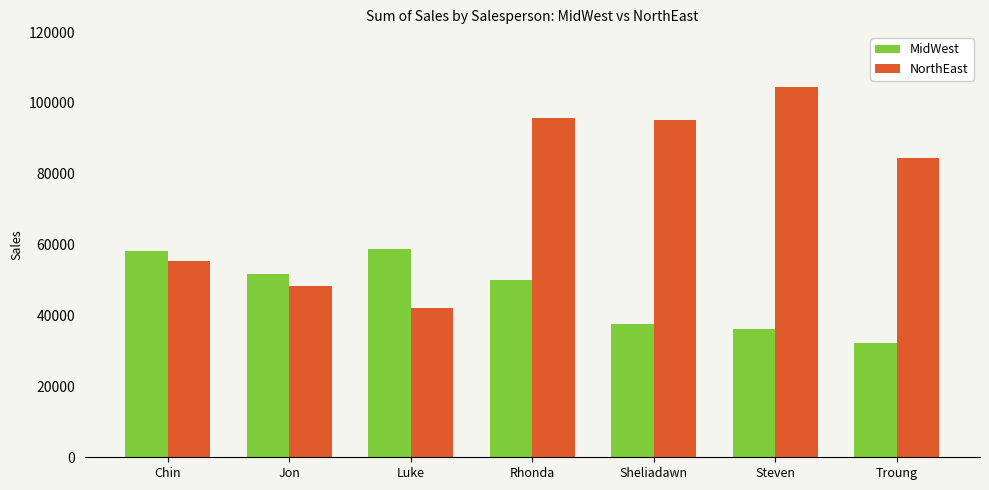

What position from the right is Jon?

6